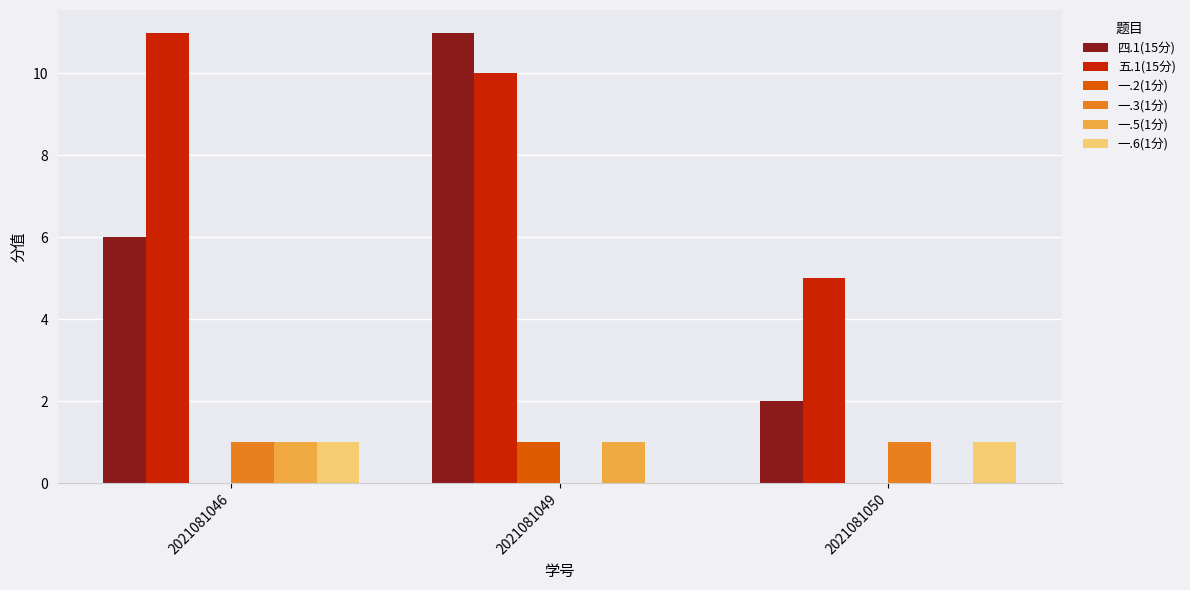

Which series has the largest total across all categories?

五.1(15分)